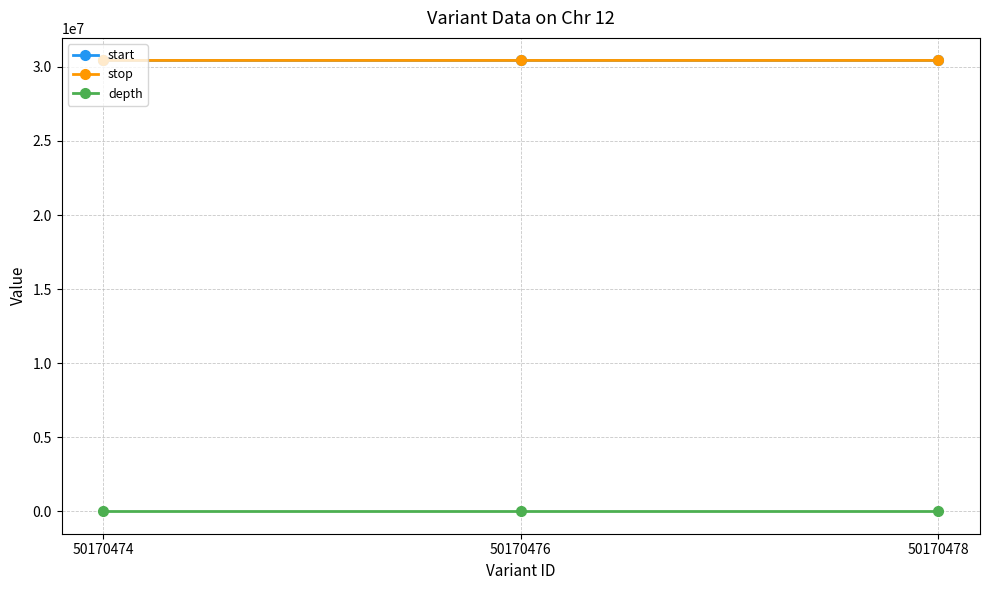

At how many categories does at least one series exceed 12355887?

3